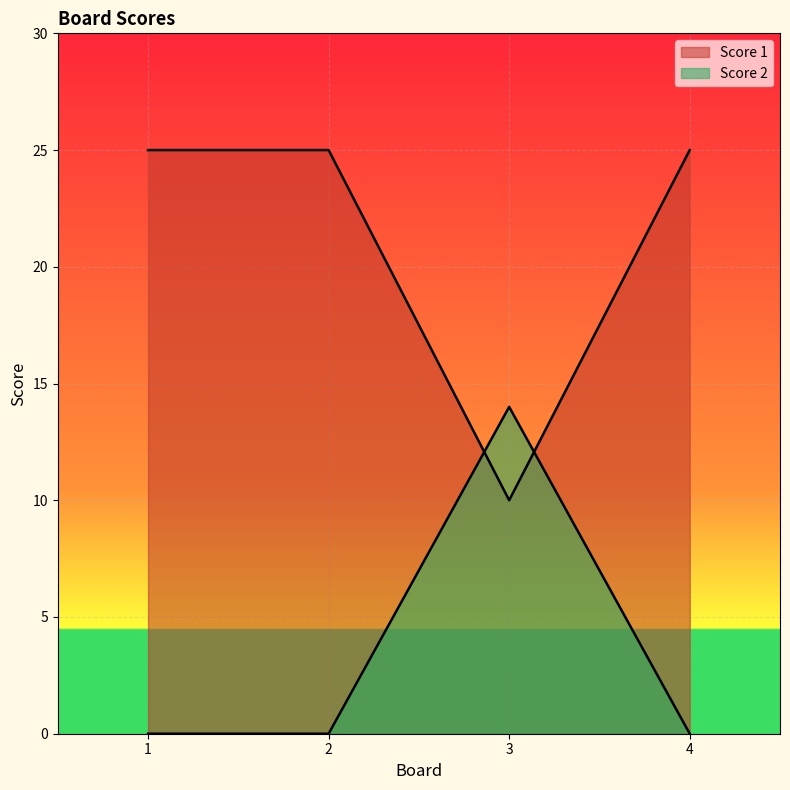

Reading right to left, extract all data points from this chart.

Score 1: 4=25	3=10	2=25	1=25
Score 2: 4=0	3=14	2=0	1=0